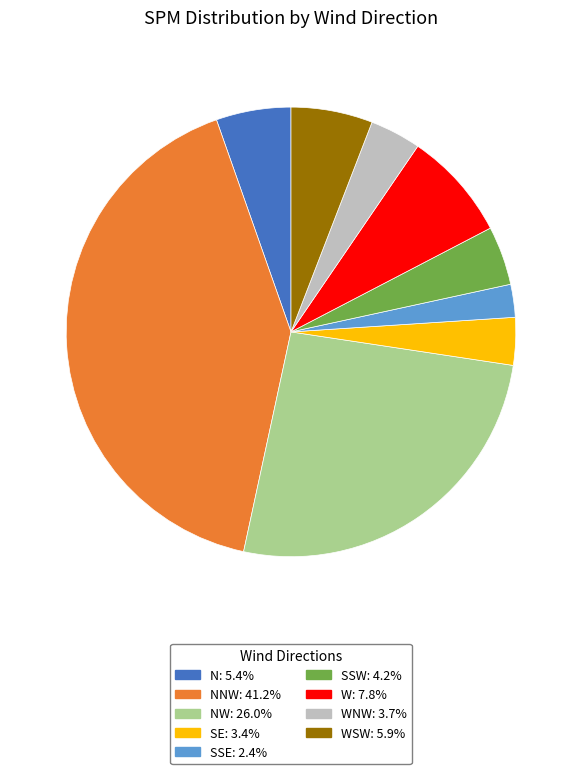

Is there any slice that represents more than half of the pie?

No